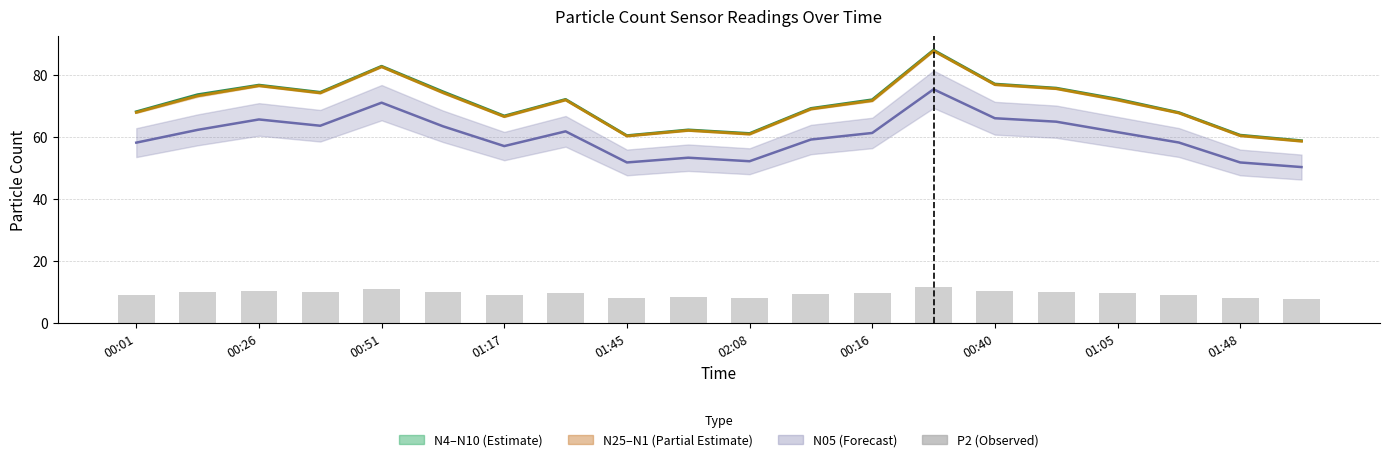

How many groups of bars are there?

20